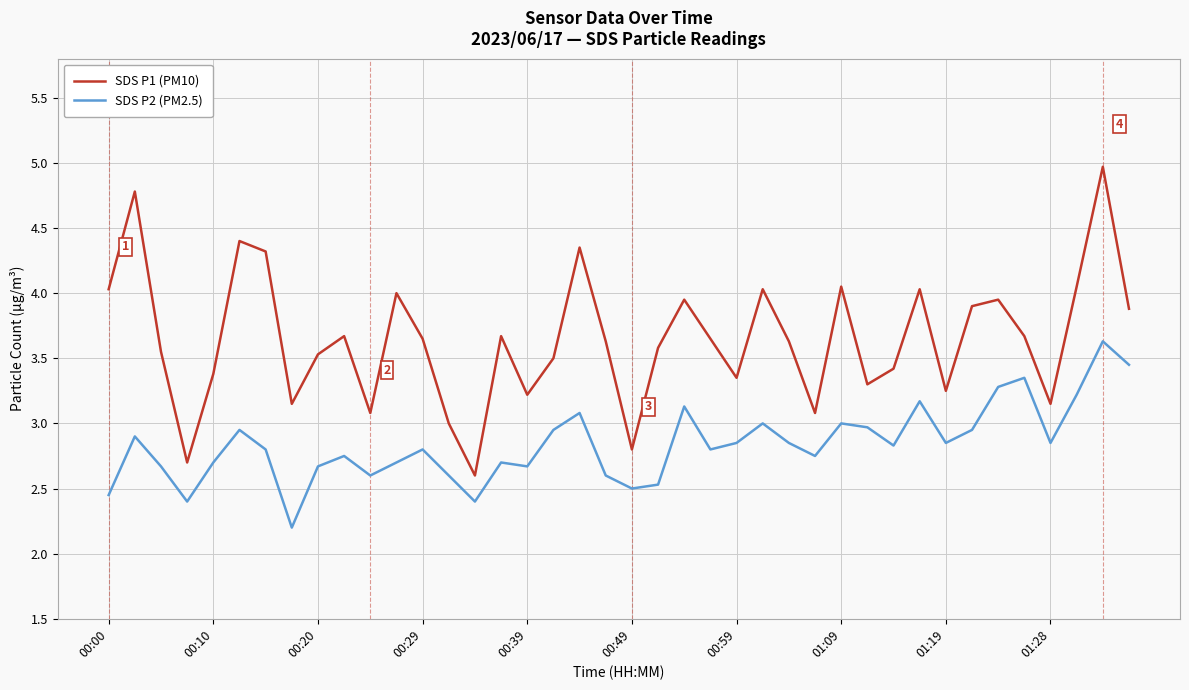

List the series in order of their overall mean, highest first.

SDS P1 (PM10), SDS P2 (PM2.5)